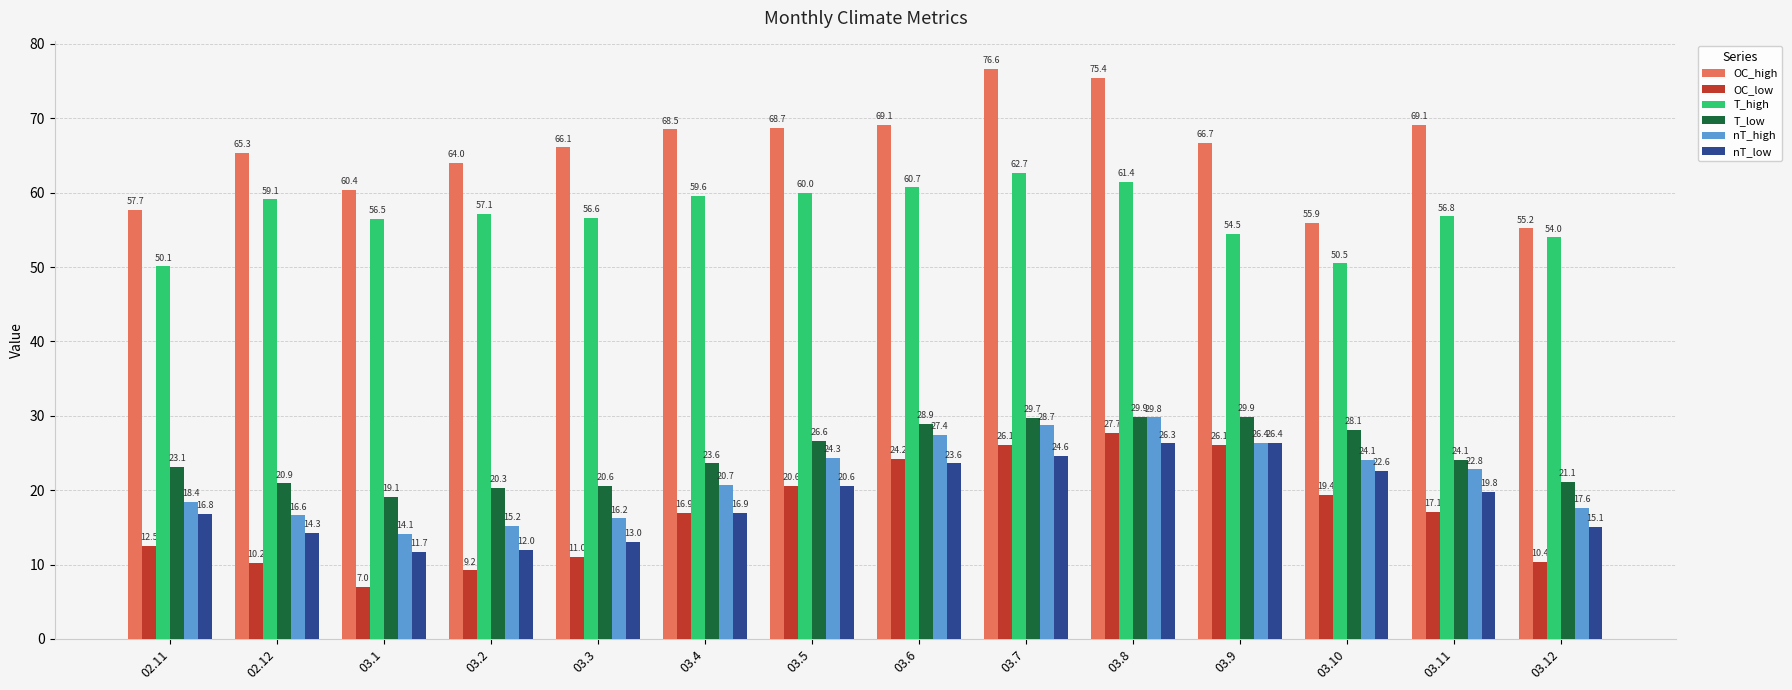

Does the chart contain any negative values?

No